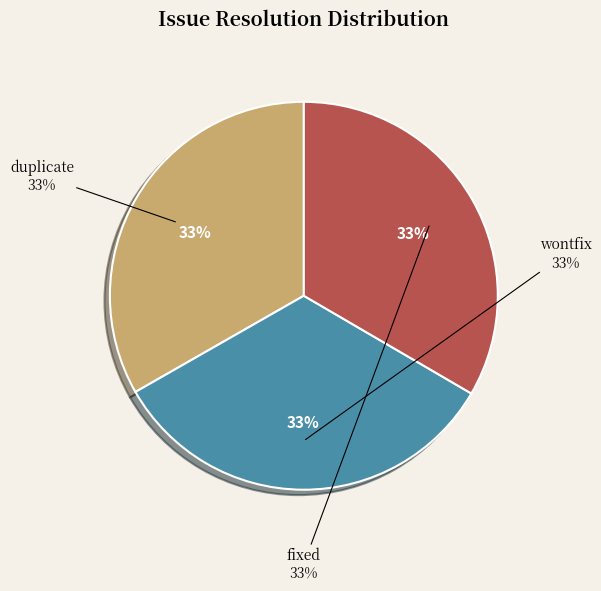

Which slice is the largest?

fixed